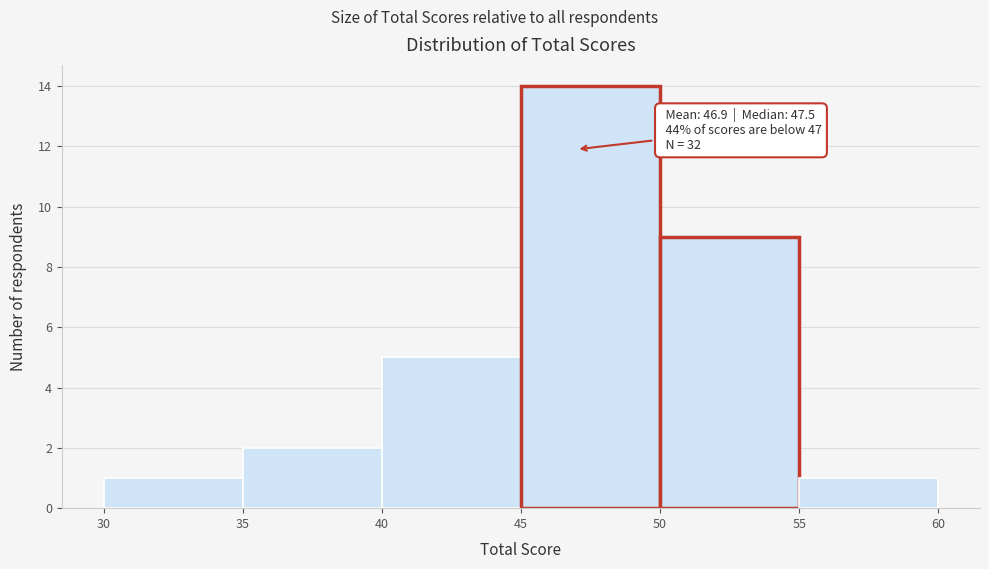

Which range on the x-axis has the tallest bar?

45 to 50